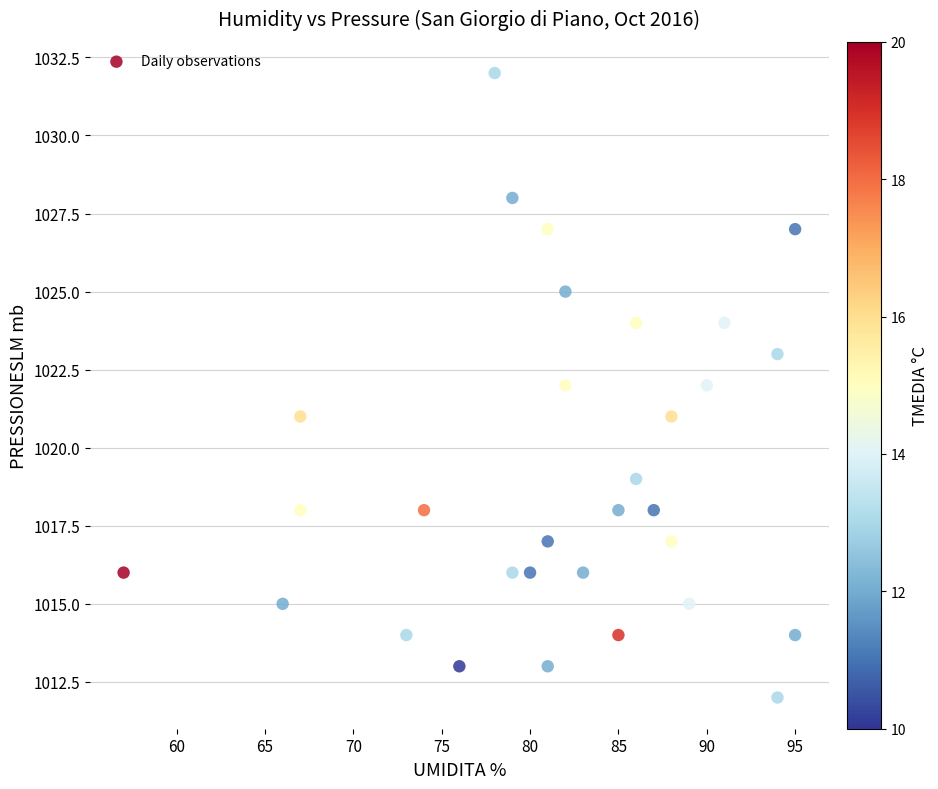

What is the range of X values (max minus min)?

38